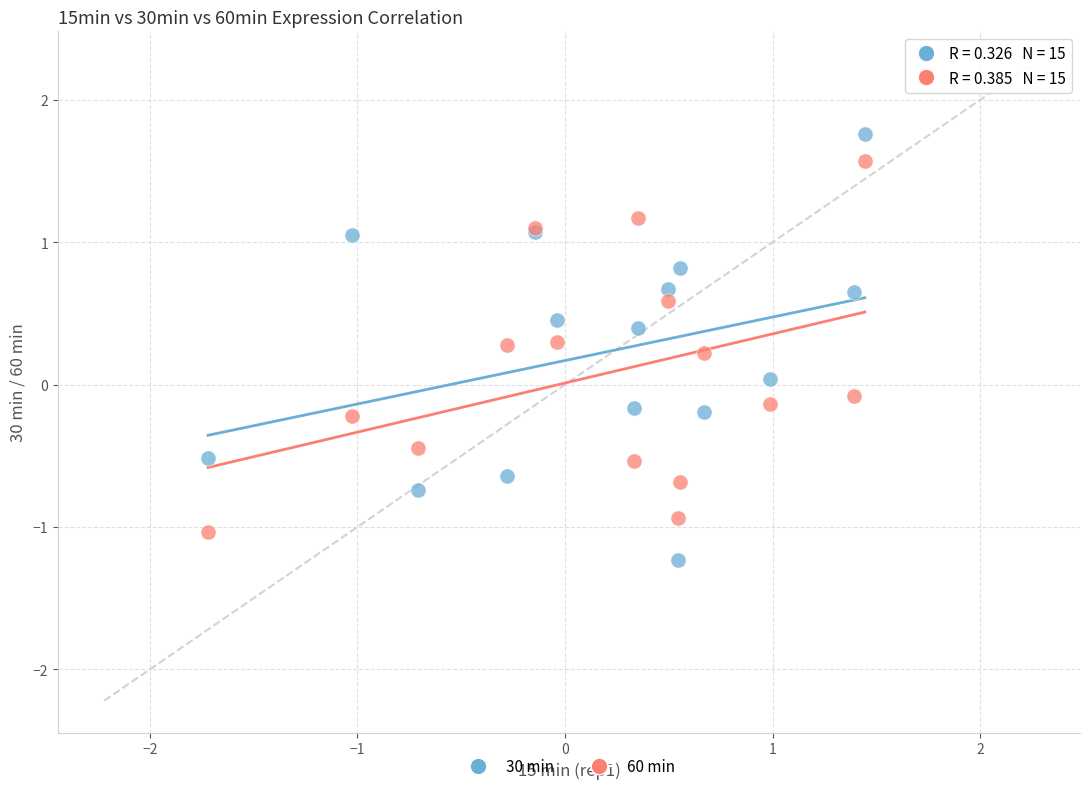

What is the X range (max minus min) for the scatter plot?

3.2